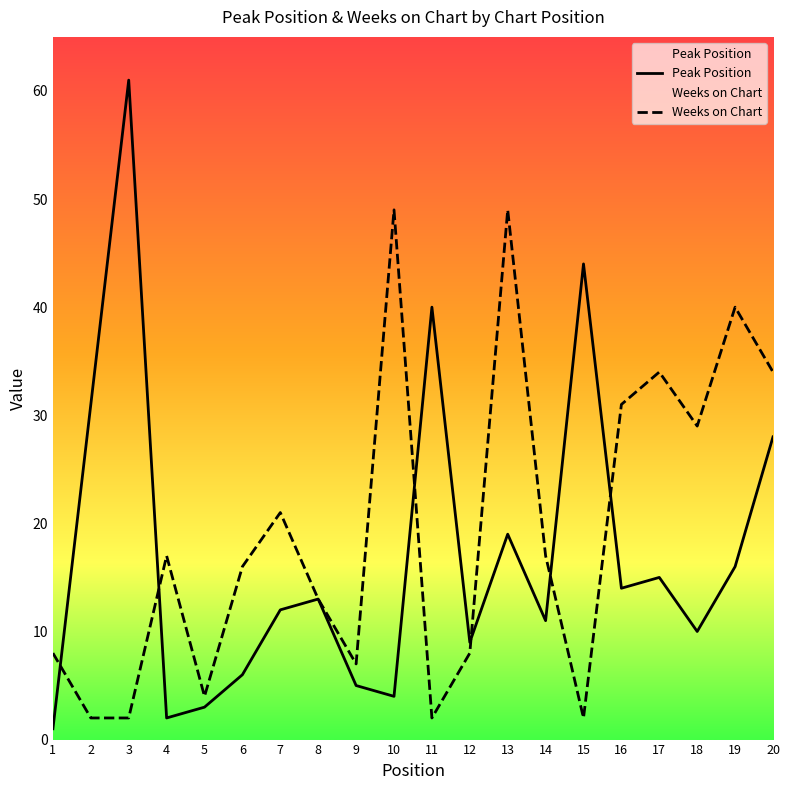

Where is the first local maximum for Peak Position?

3